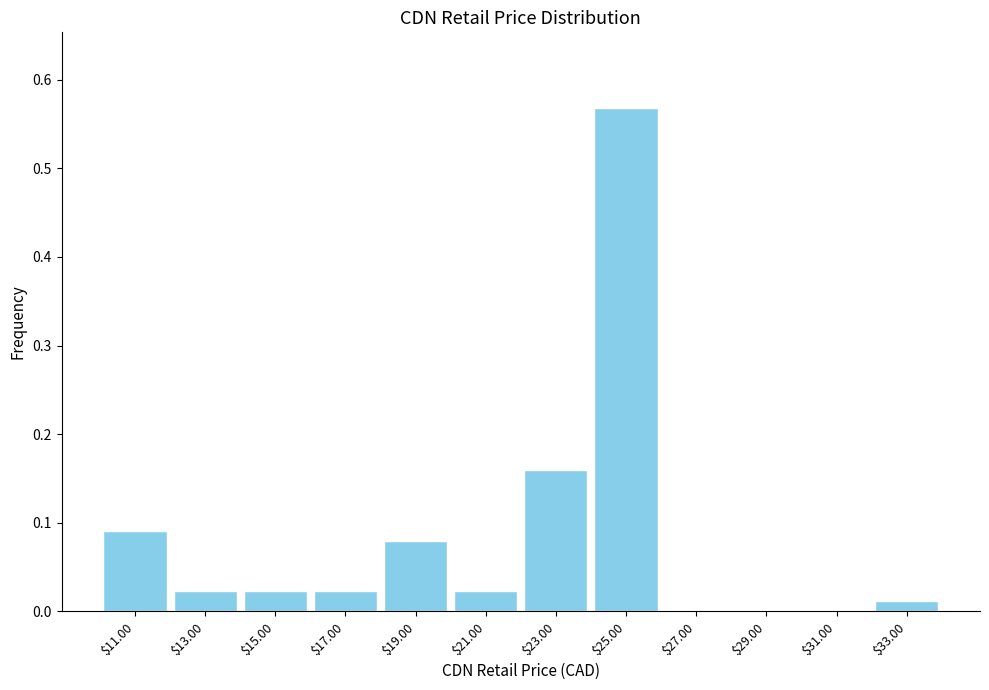

Over which range of the x-axis is the bar tallest?

24 to 26